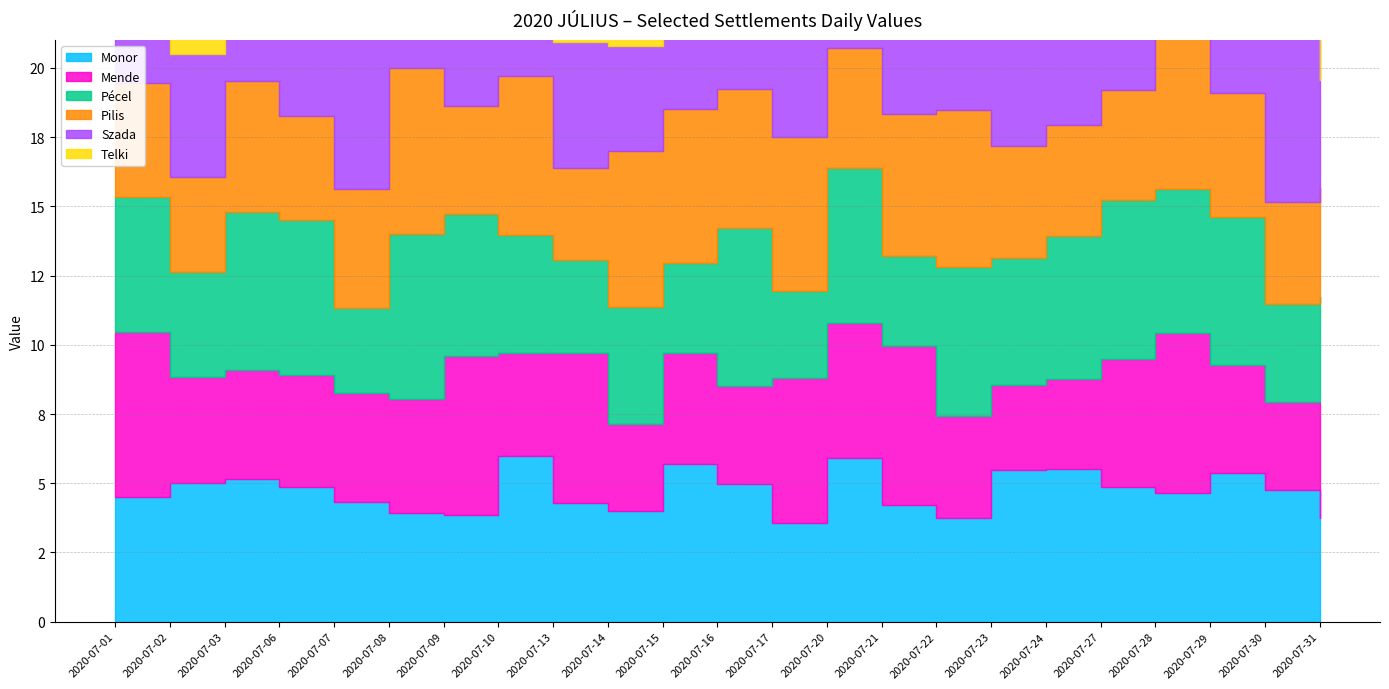

Which series has the largest range (max minus min)?

Pécel